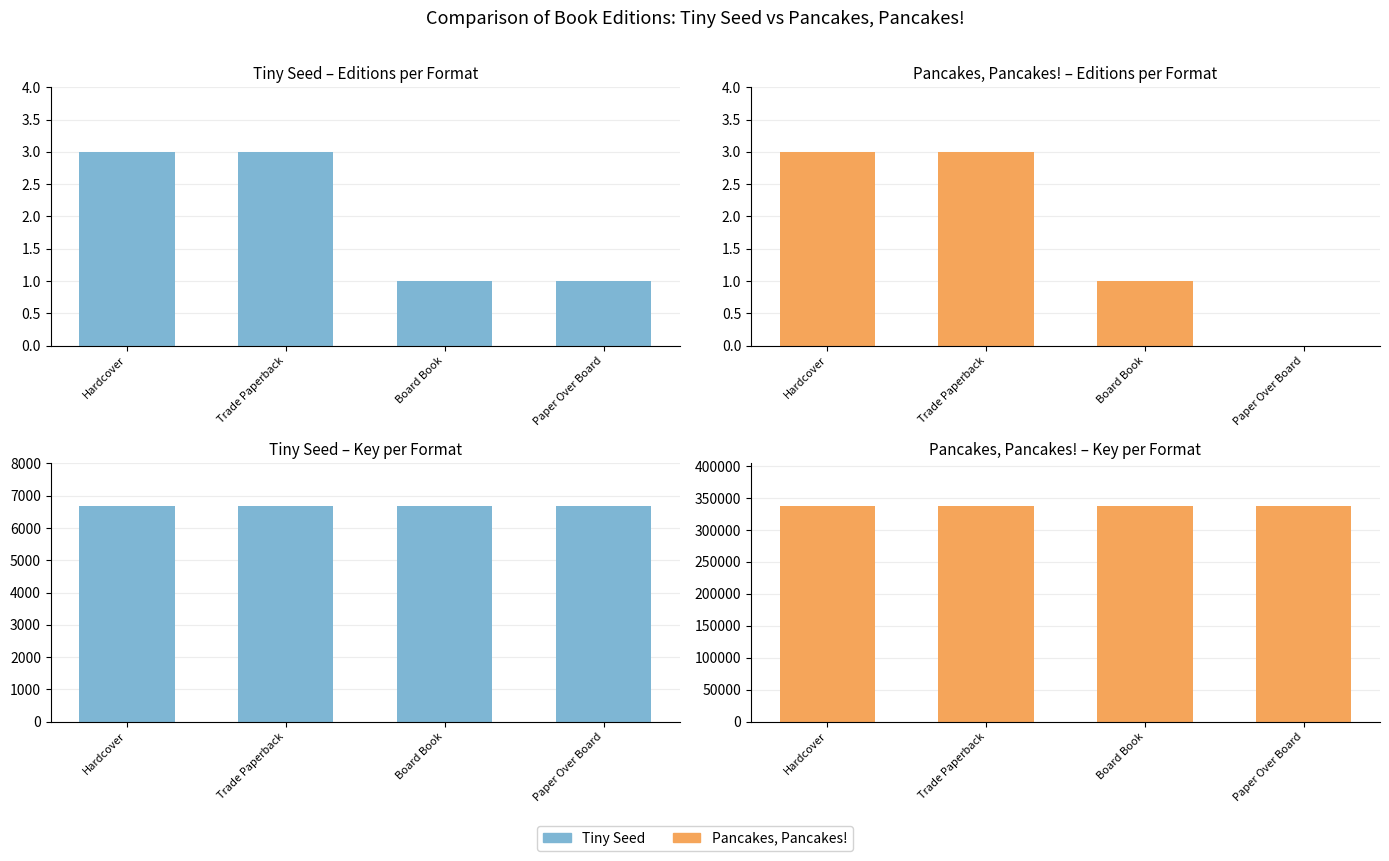

What is the label of the 3rd bar from the right?

Trade Paperback